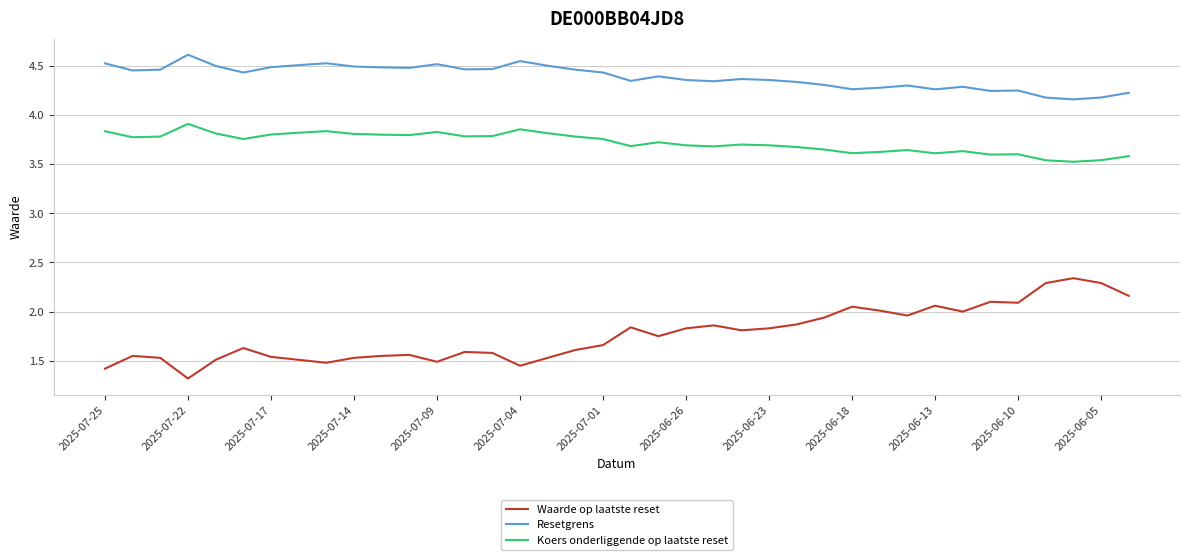

What is the greatest value displayed?

4.6